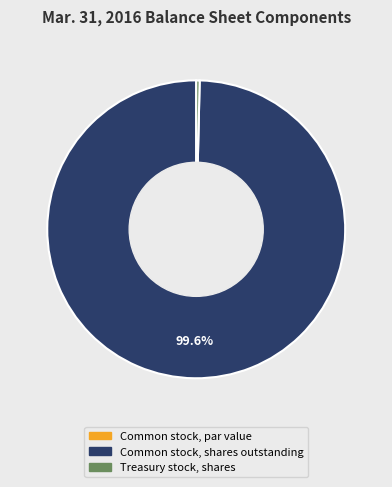

Which category has the biggest portion of the pie?

Common stock, shares outstanding